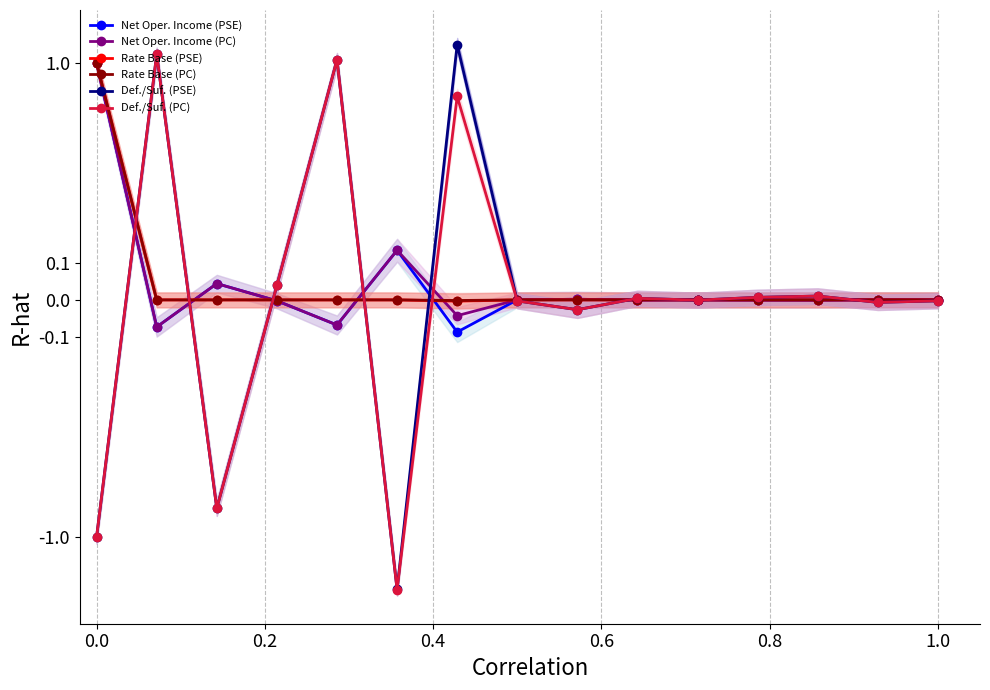

Reading left to right, list all the values displayed in this chart.

Net Oper. Income (PSE): 1.0	-0.1	0.0	-0.0	-0.1	0.1	-0.1	0.0	0.0	-0.0	0.0	-0.0	-0.0	0.0	0.0
Net Oper. Income (PC): 1.0	-0.1	0.0	-0.0	-0.1	0.1	-0.0	0.0	0.0	-0.0	0.0	-0.0	-0.0	0.0	0.0
Rate Base (PSE): 1.0	0.0	0.0	0.0	0.0	0.0	-0.0	0.0	0.0	0.0	0.0	0.0	0.0	0.0	0.0
Rate Base (PC): 1.0	0.0	0.0	0.0	0.0	0.0	-0.0	0.0	0.0	0.0	0.0	0.0	0.0	0.0	0.0
Def./Suf. (PSE): -1.0	1.1	-0.7	0.0	1.0	-2.1	1.3	-0.0	-0.0	0.0	-0.0	0.0	0.0	-0.0	-0.0
Def./Suf. (PC): -1.0	1.1	-0.7	0.0	1.0	-2.1	0.6	-0.0	-0.0	0.0	-0.0	0.0	0.0	-0.0	-0.0